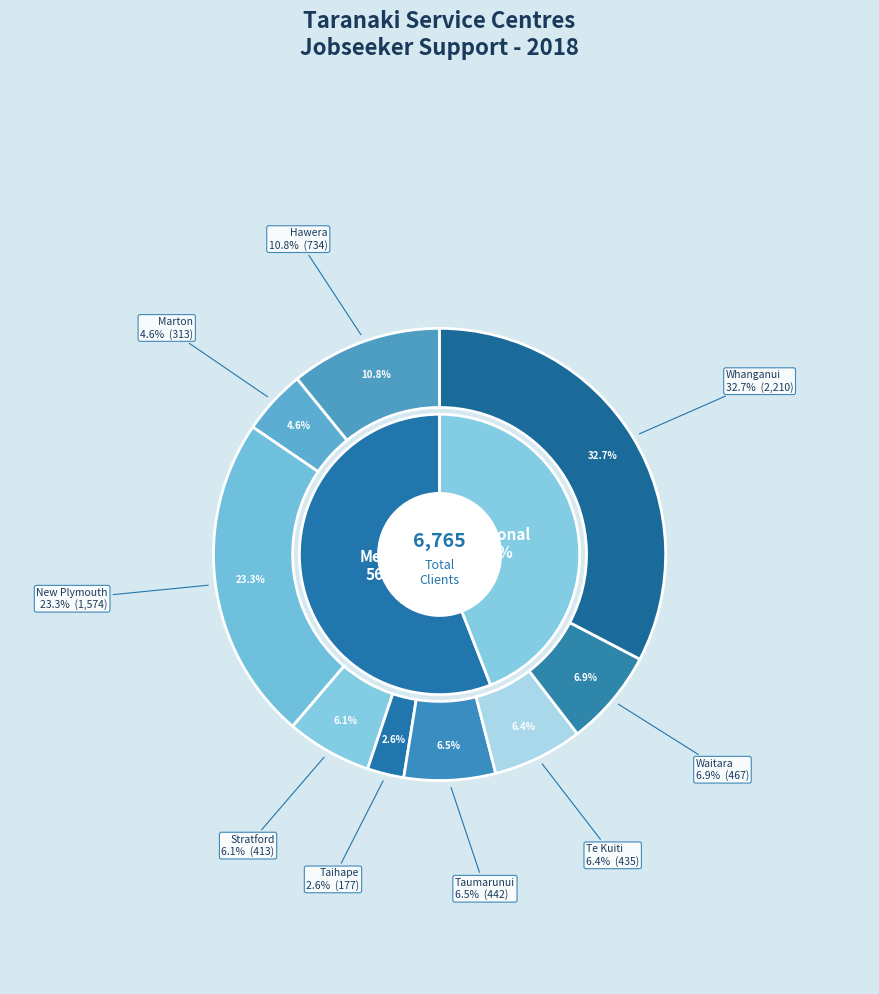

Which slice is the smallest?

Taihape